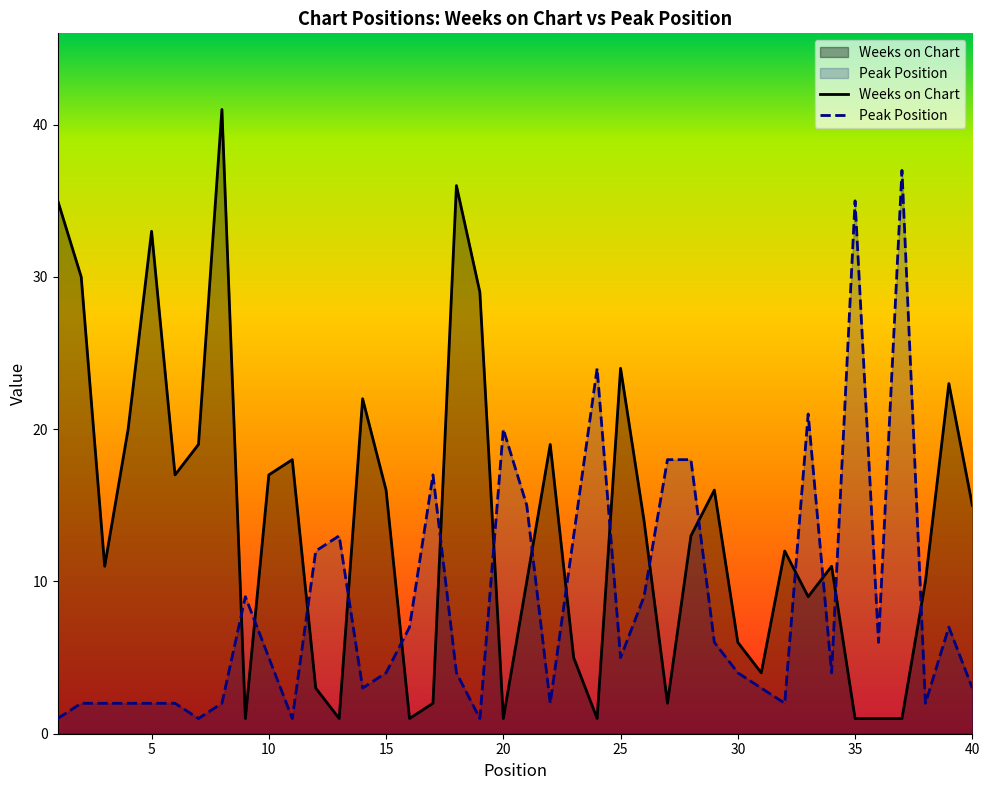

How many values in the Peak Position series exceed 5?

18